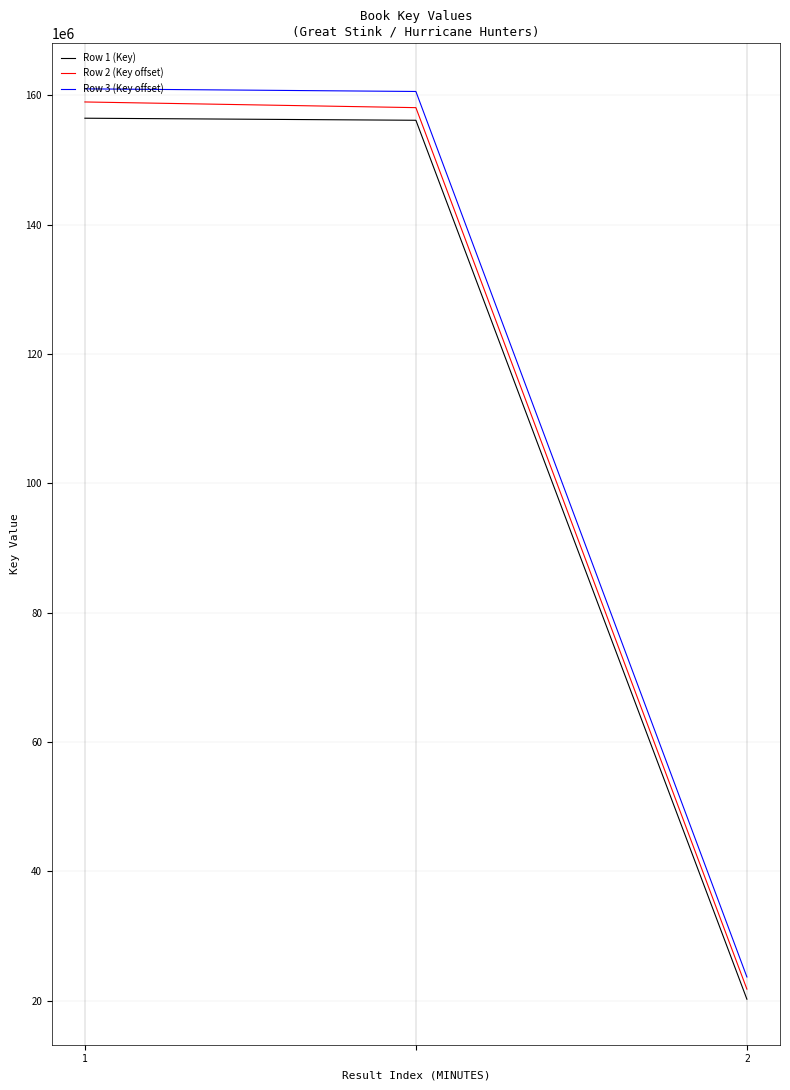

What is the minimum value for Row 2 (Key offset)?

21776566.5